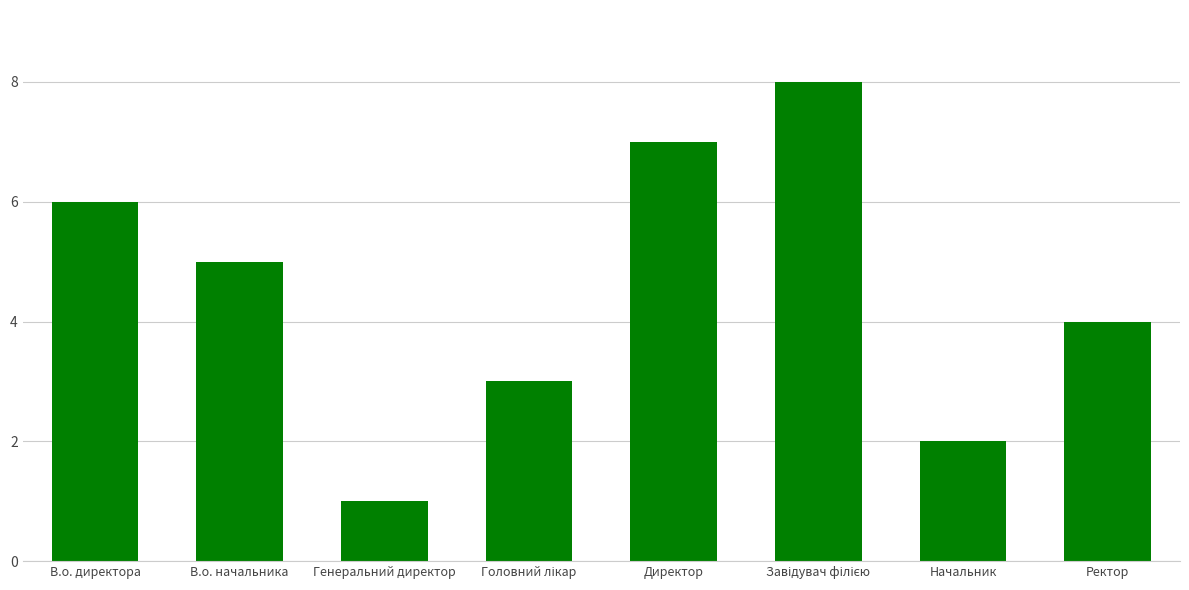

What is the change in value from В.о. начальника to Начальник?

-3